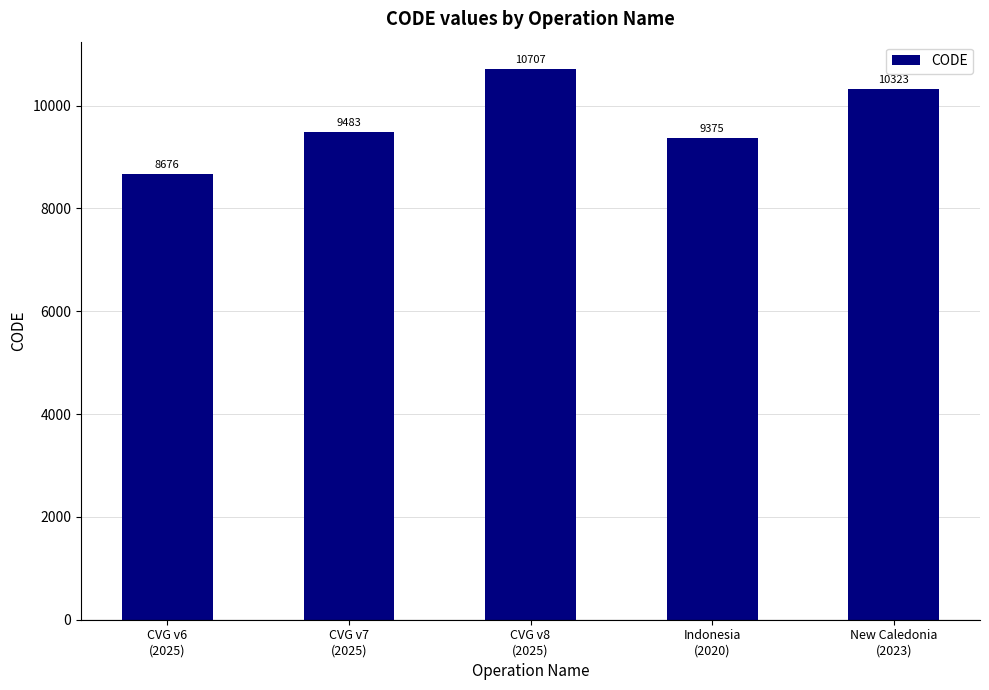

Rank the categories by value from lowest to highest.

CVG v6
(2025), Indonesia
(2020), CVG v7
(2025), New Caledonia
(2023), CVG v8
(2025)